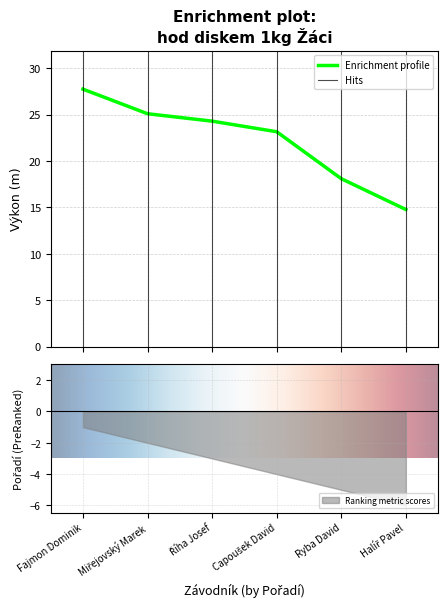

What is the difference between the maximum and minimum values?

13.0